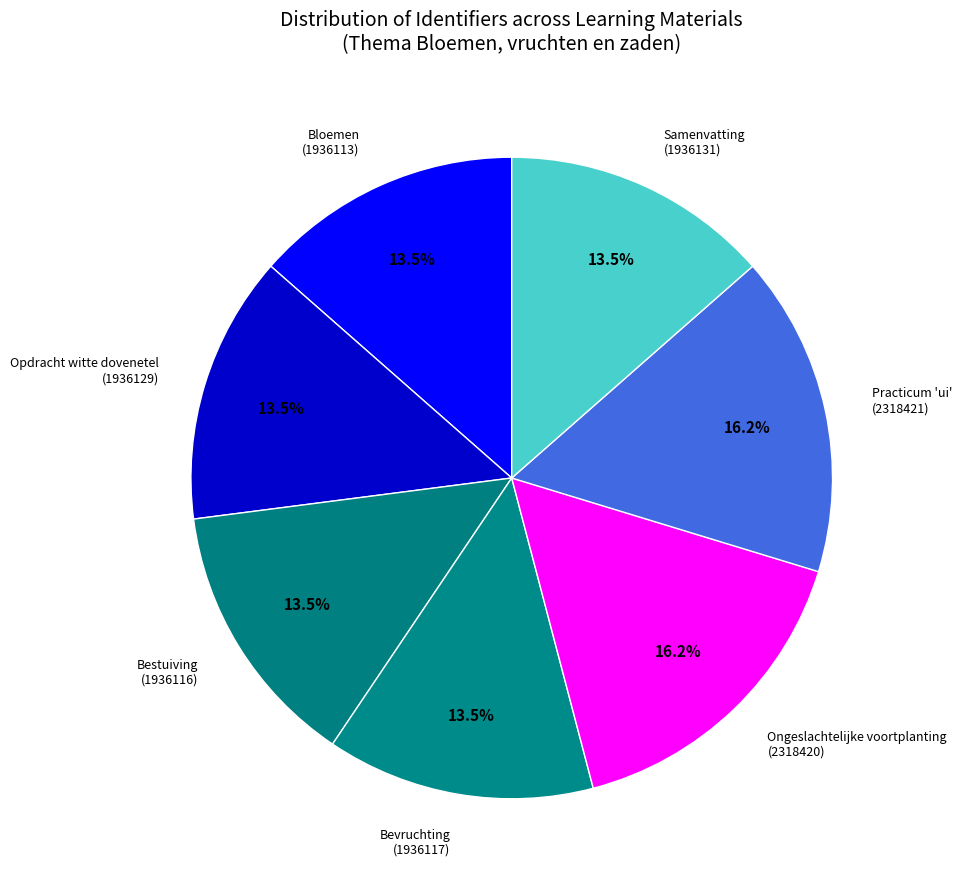

How much of the chart is everything except Samenvatting?

86.5%